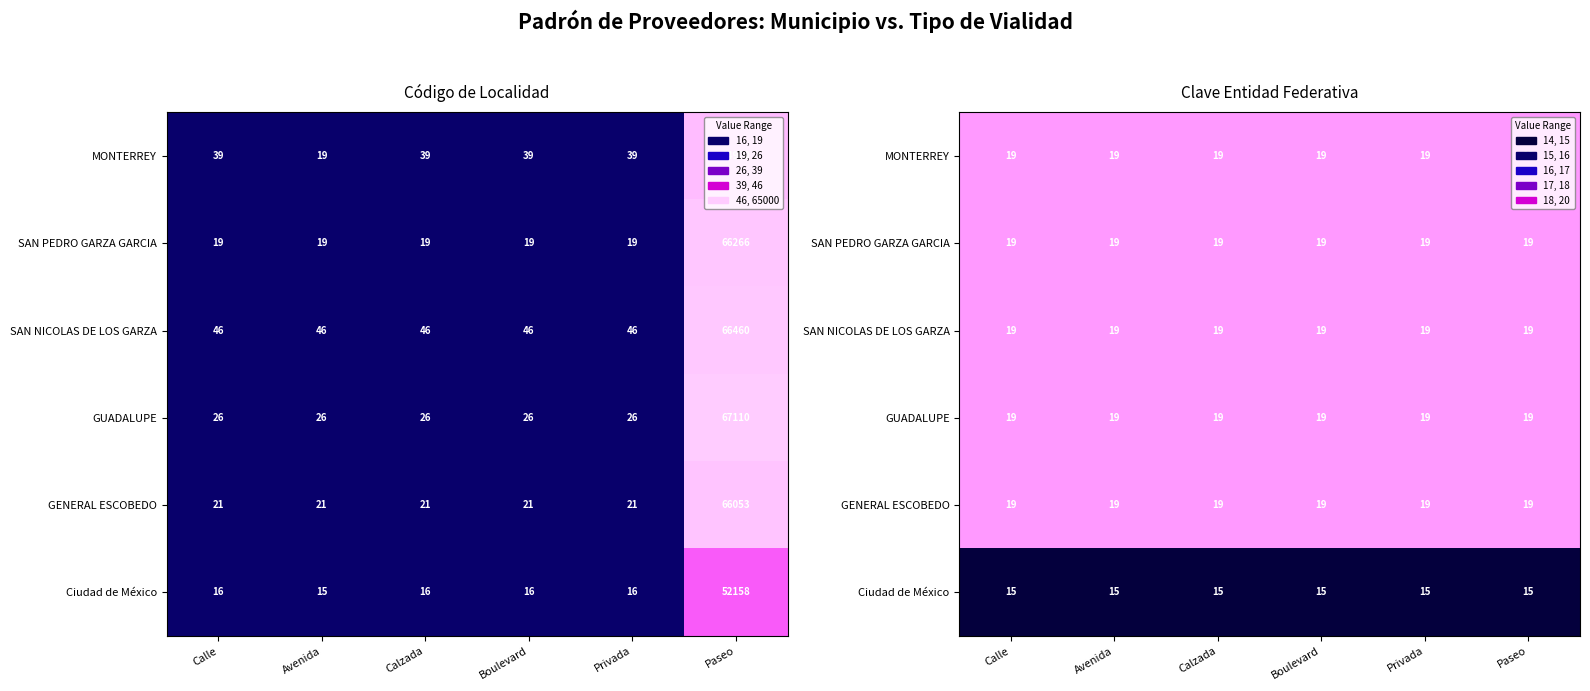

What is the sum of the SAN PEDRO GARZA GARCIA values at Boulevard and Avenida?

38